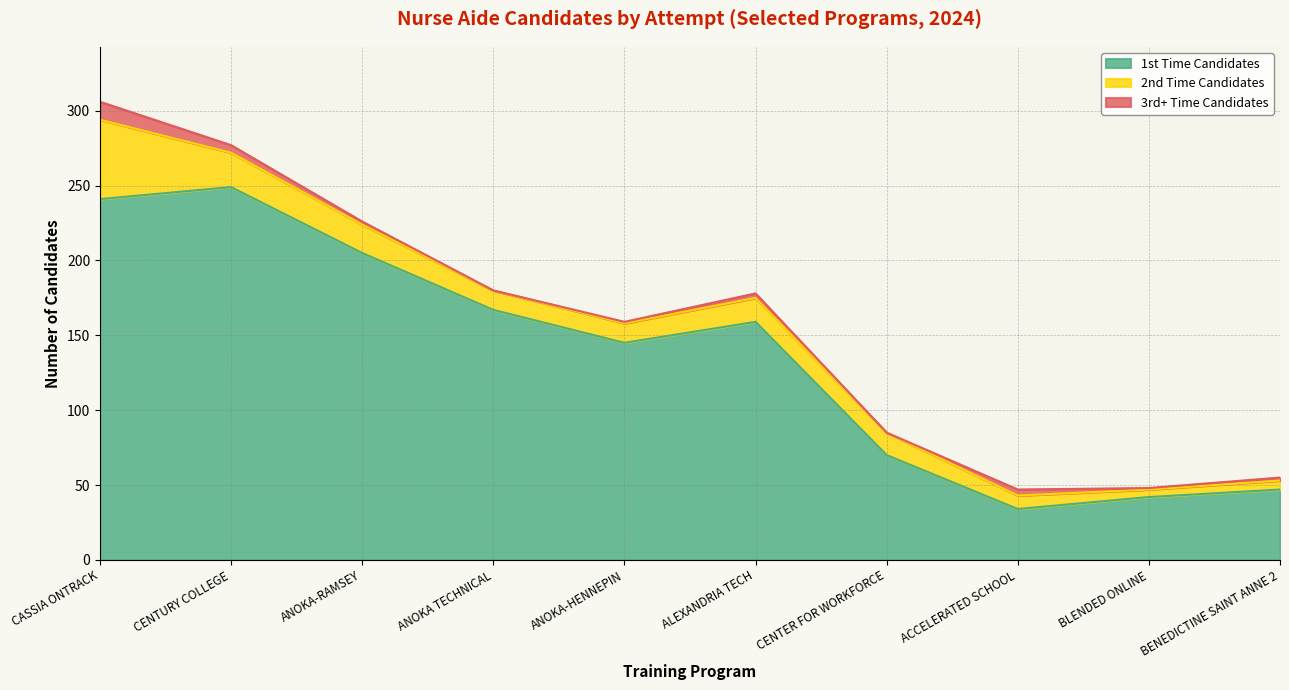

What is the label of the 1st point from the left?

CASSIA ONTRACK